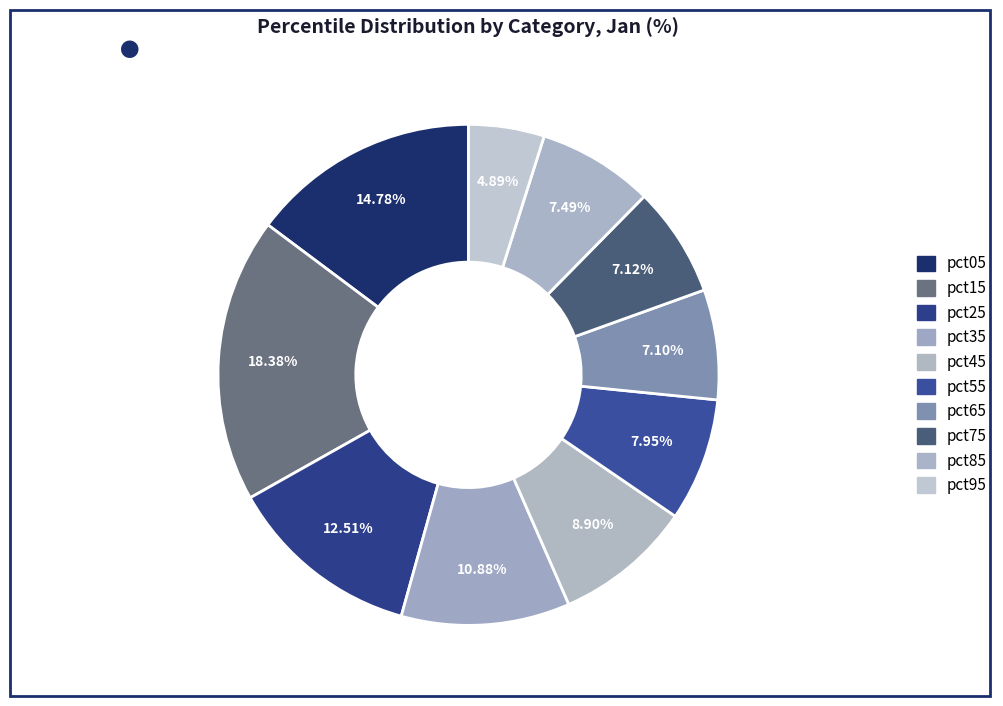

Is there a majority slice in this chart?

No